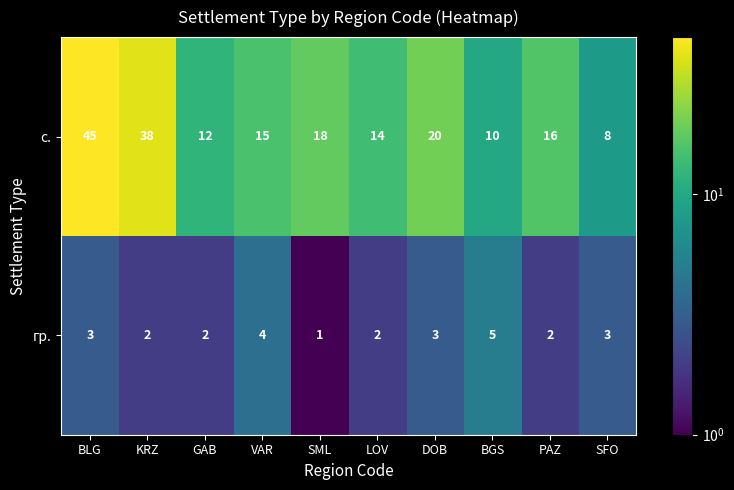

The с. series shows 8 at PAZ. True or false?

False